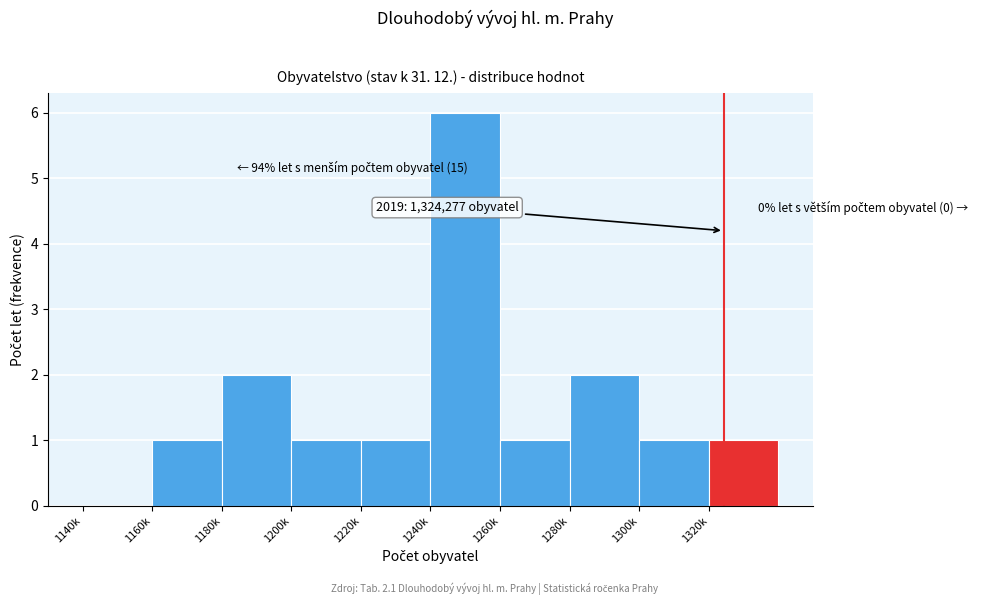

Reading left to right, what are all the values shown in this chart?

1140k=0	1160k=1	1180k=2	1200k=1	1220k=1	1240k=6	1260k=1	1280k=2	1300k=1	1320k=1